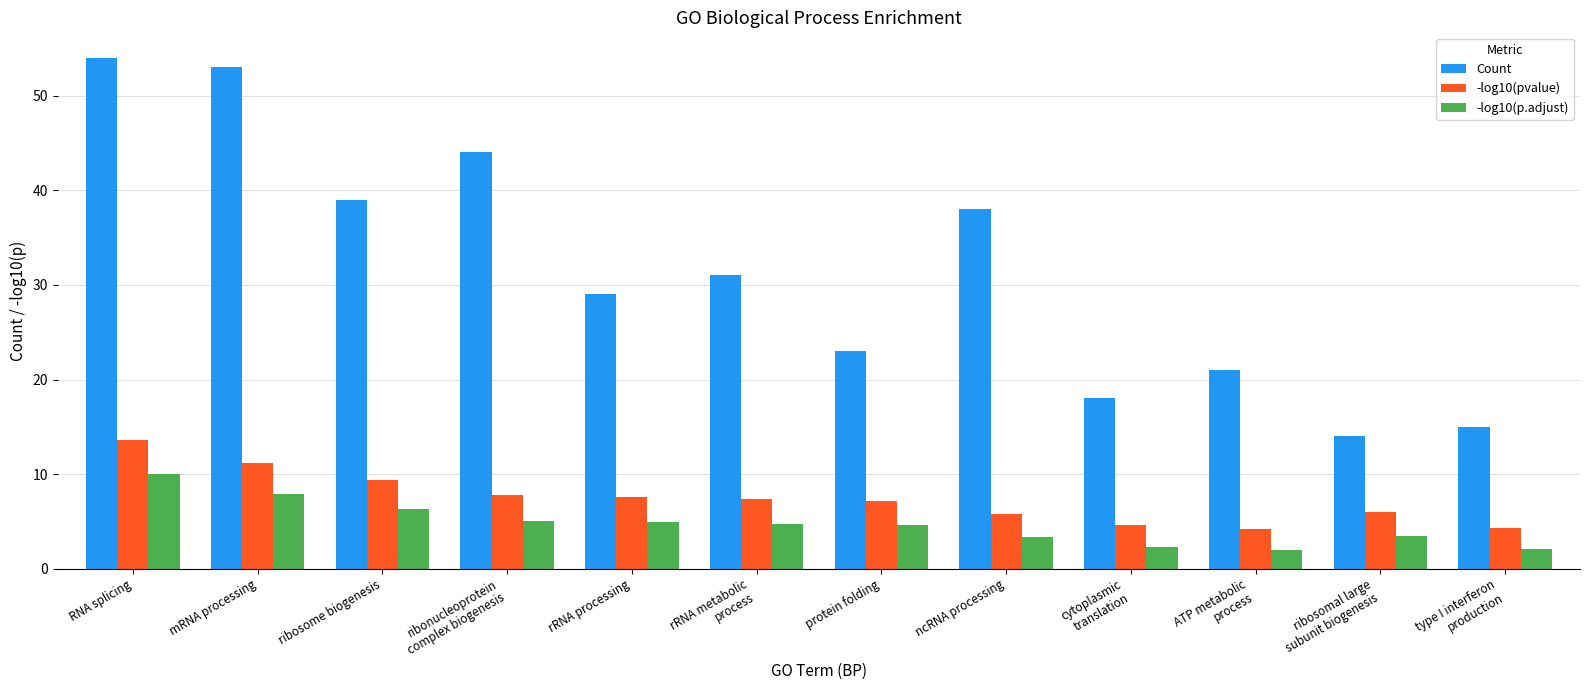

How many values in the Count series are below 31?

6